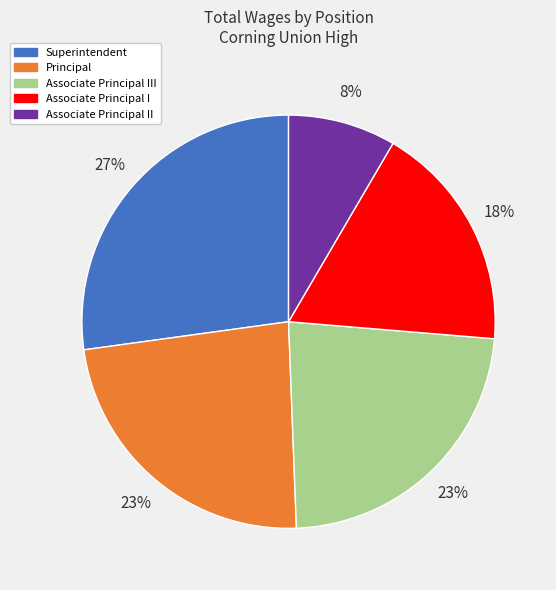

To the nearest percent, what is the difference between the Associate Principal I and Superintendent slice percentages?

9%